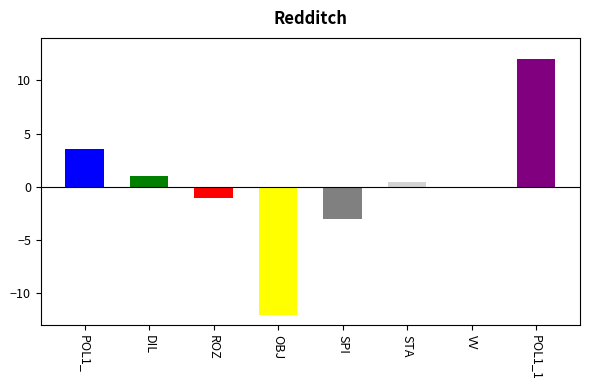

Which has a higher value, STA or ROZ?

STA